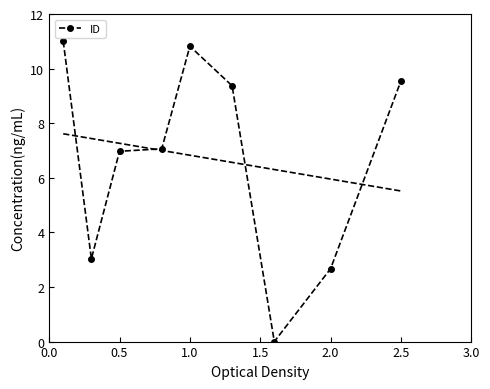

What is the maximum value for ID?

11.0